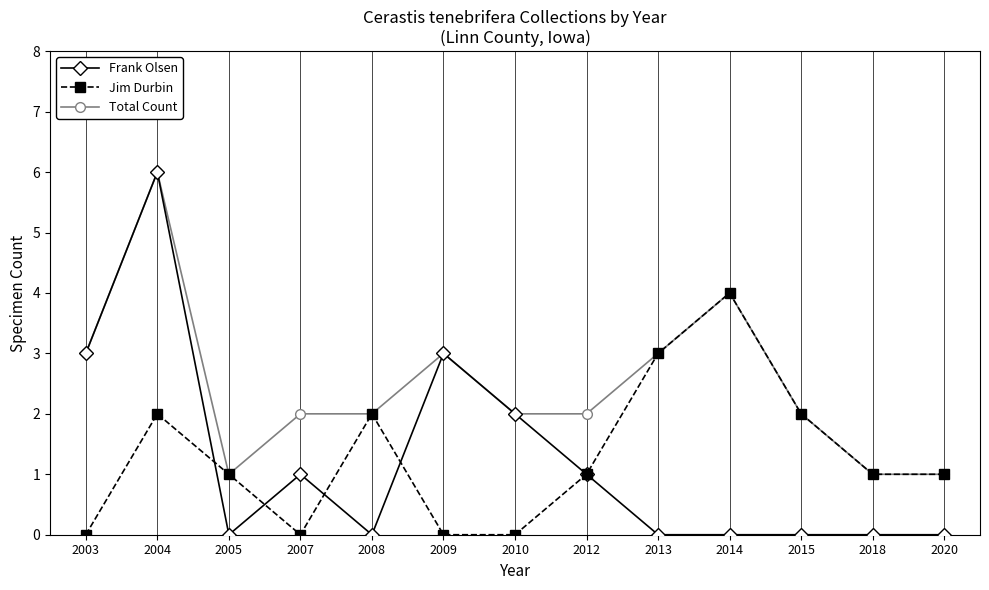

What are all the series names shown in the legend?

Frank Olsen, Jim Durbin, Total Count